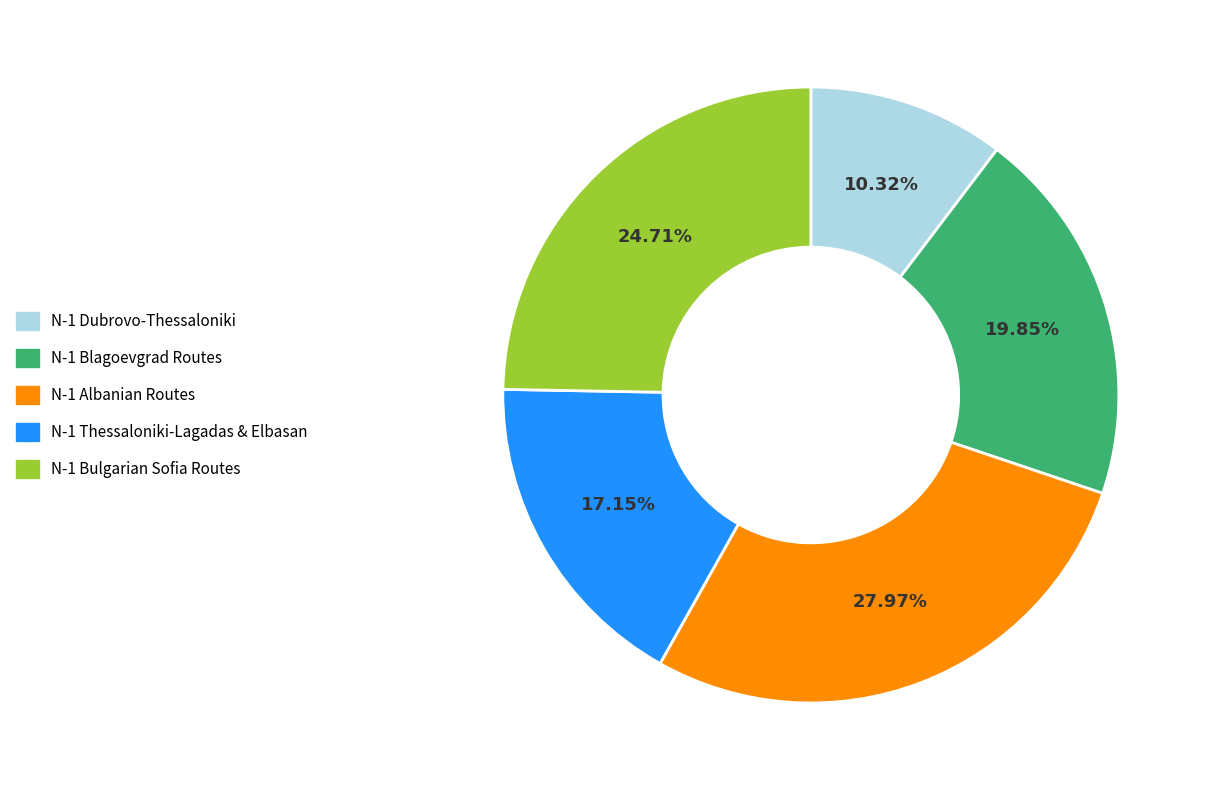

Between N-1 Bulgarian Sofia Routes and N-1 Dubrovo-Thessaloniki, which is larger?

N-1 Bulgarian Sofia Routes